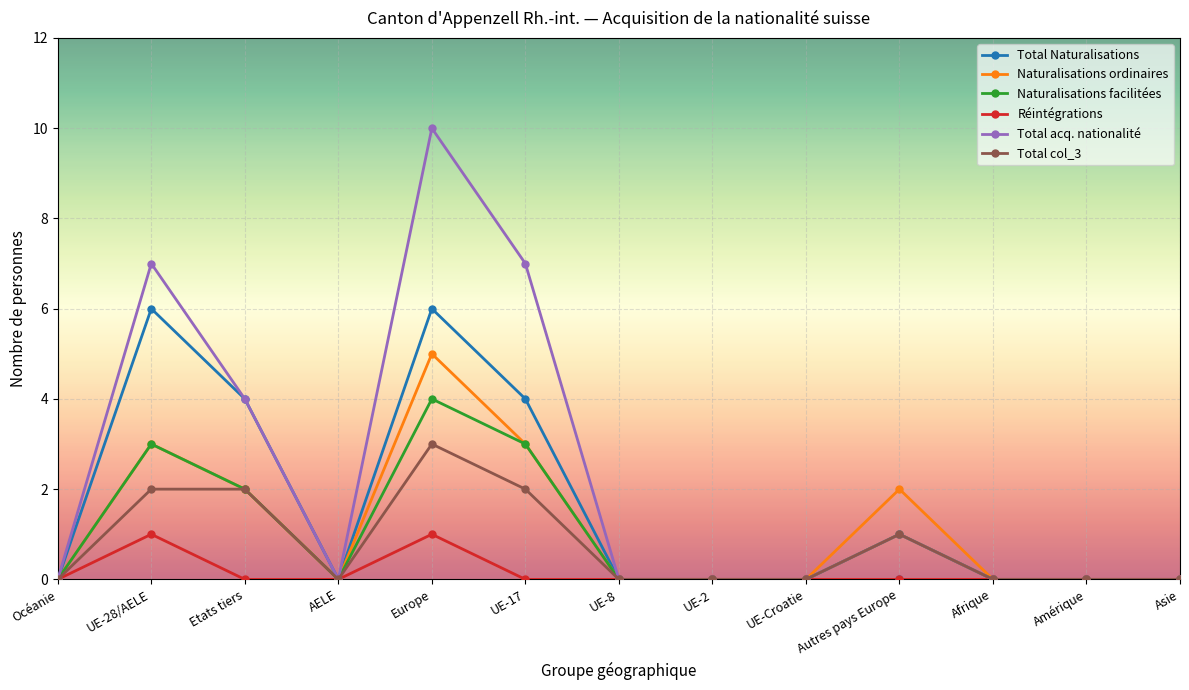

How many categories are shown in the chart?

13